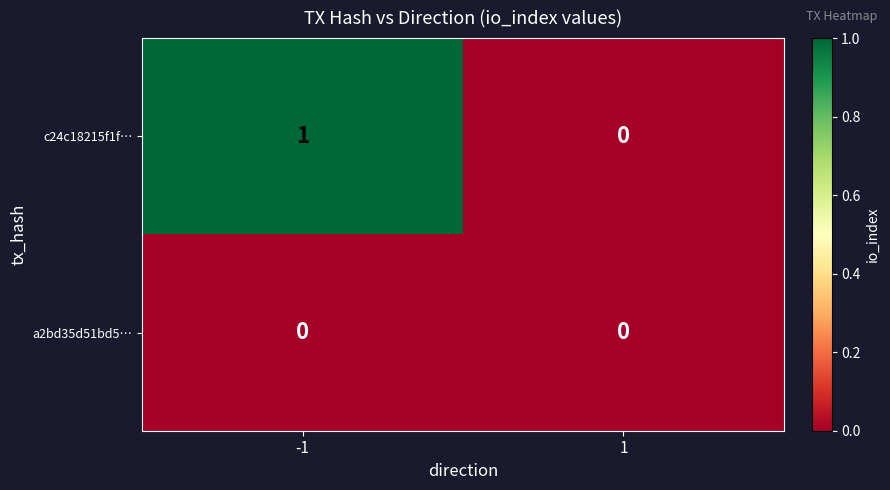

Between -1 and 1, which series saw the biggest shift?

c24c18215f1f…